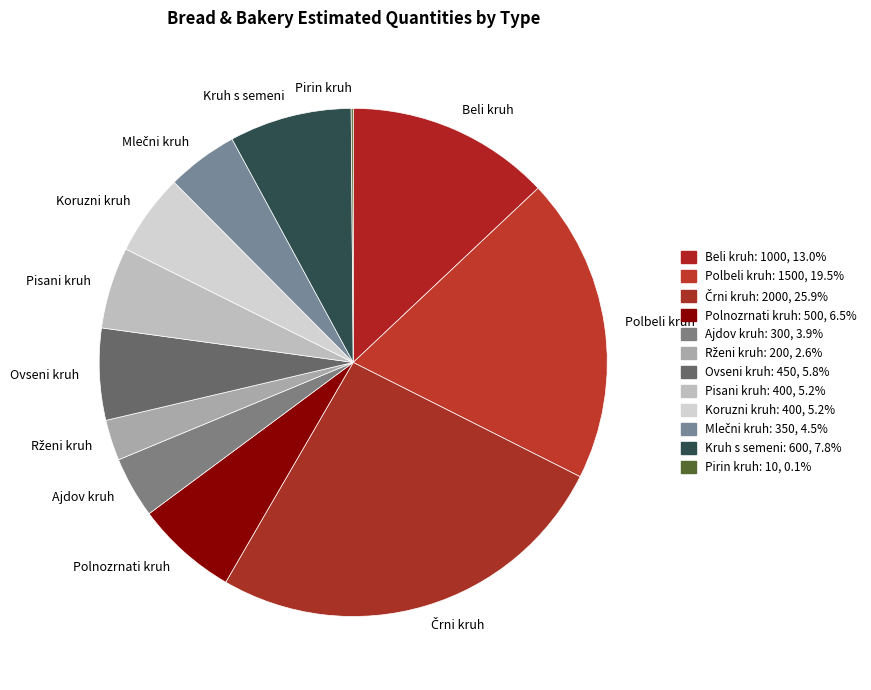

Does any single category account for the majority?

No